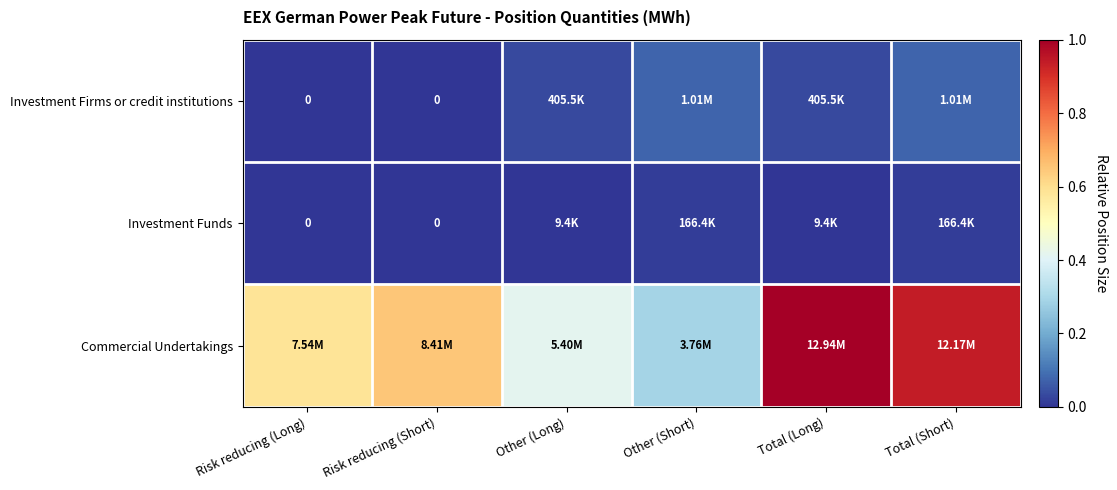

What is the spread (max minus min) of values at Total (Short)?

0.9